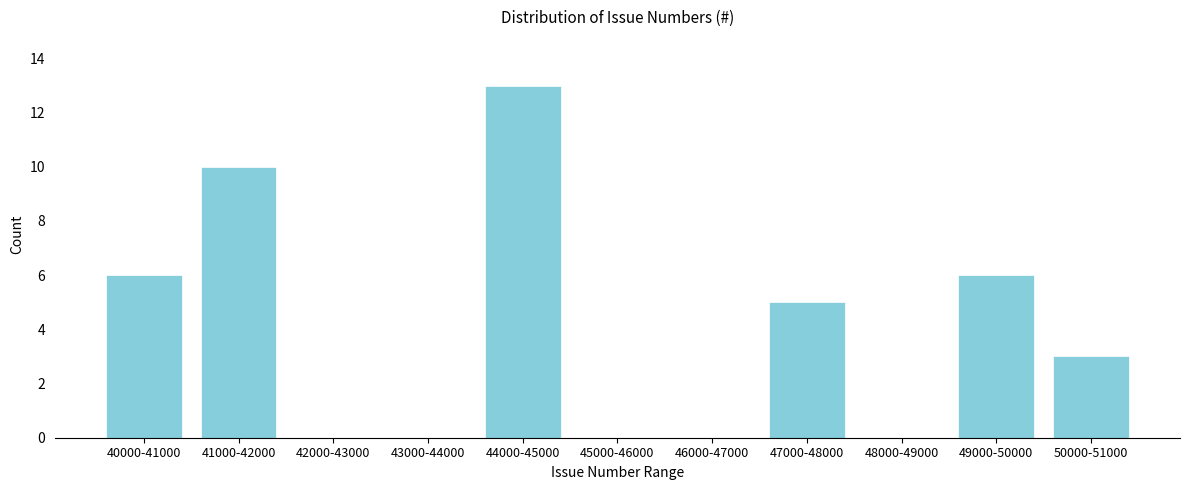

Reading left to right, extract all data points from this chart.

40000-41000=6	41000-42000=10	42000-43000=0	43000-44000=0	44000-45000=13	45000-46000=0	46000-47000=0	47000-48000=5	48000-49000=0	49000-50000=6	50000-51000=3